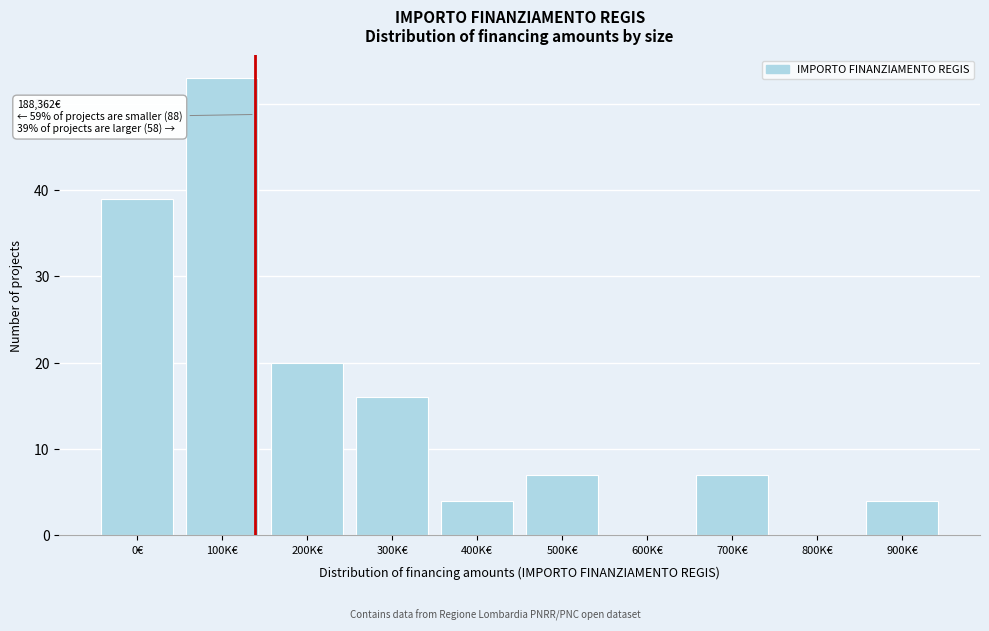

Reading left to right, transcribe all the data shown in this chart.

0€=39	100K€=53	200K€=20	300K€=16	400K€=4	500K€=7	600K€=0	700K€=7	800K€=0	900K€=4